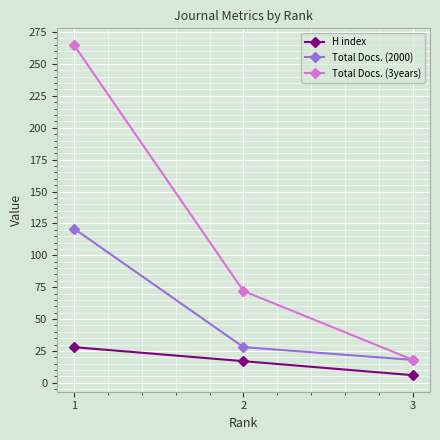

Which series has the largest total across all categories?

Total Docs. (3years)